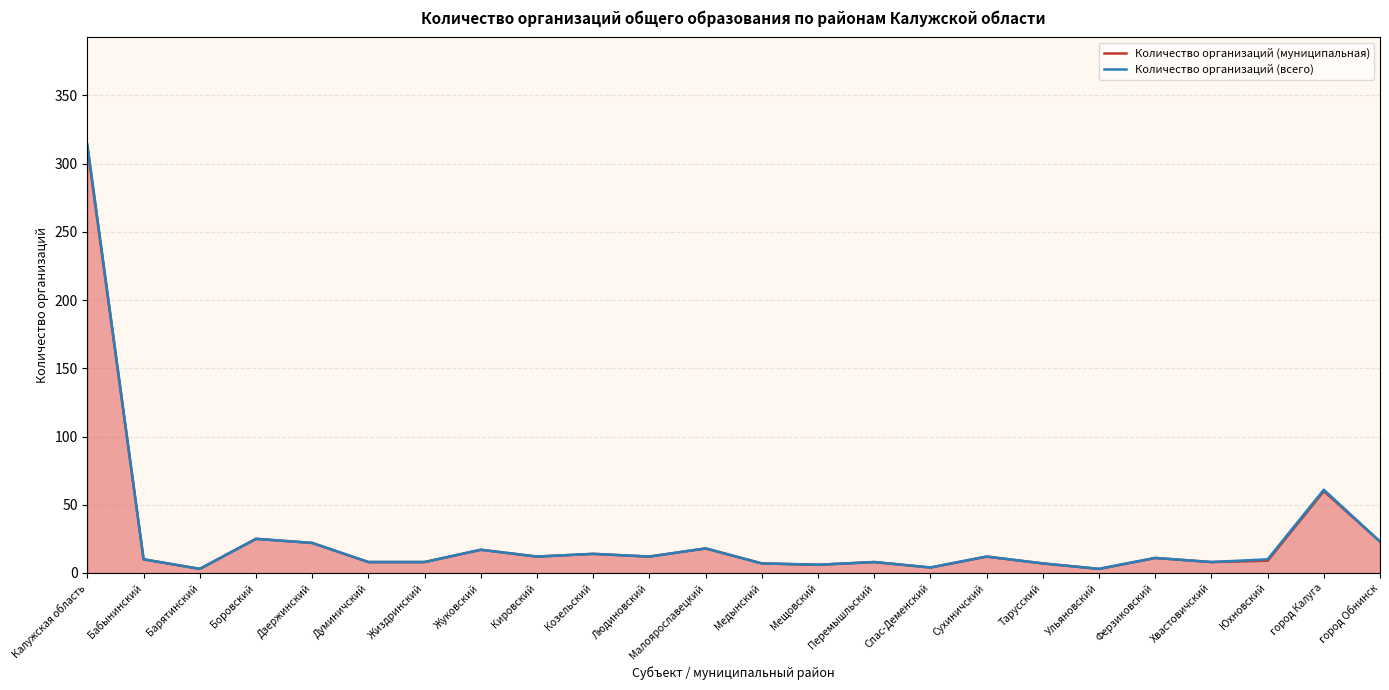

What is the value of the Количество организаций (всего) point at the 3rd from the left?

3